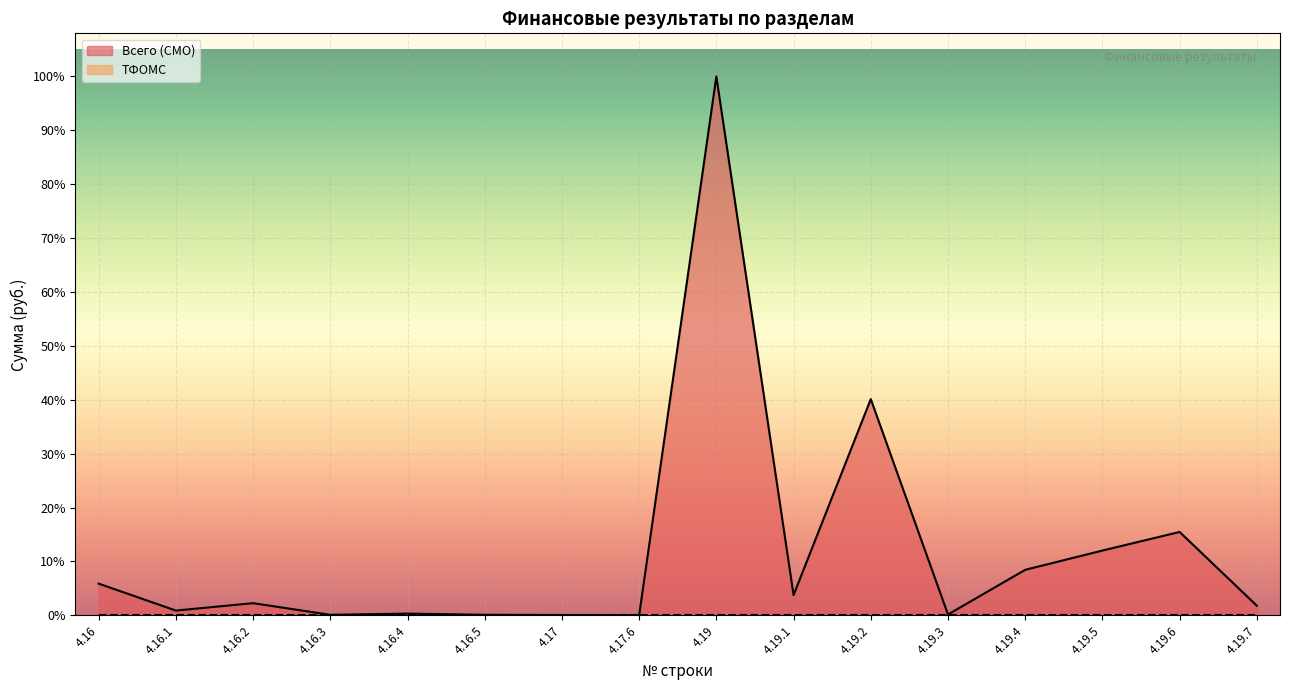

The value at 4.19 is 6524080.1. True or false?

False